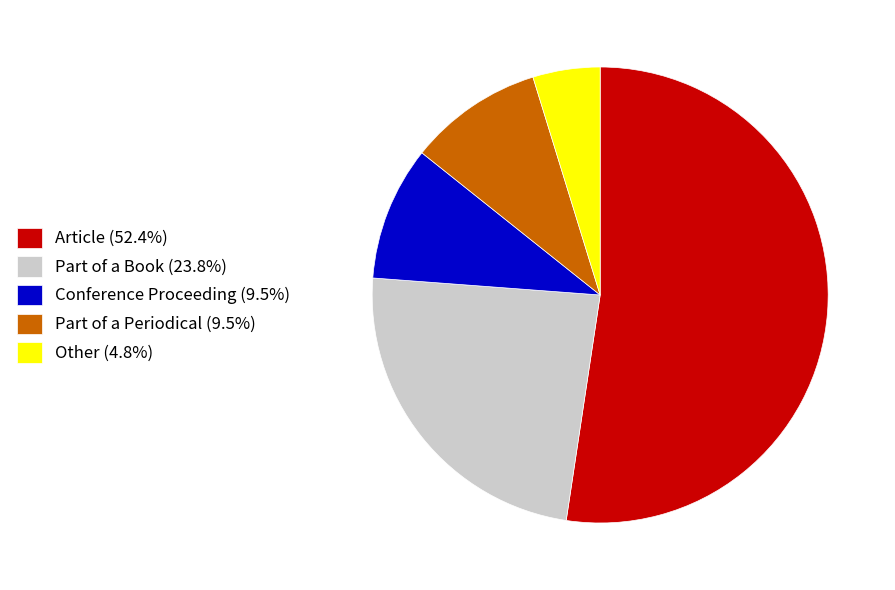

Is it true that Conference Proceeding is 10% of the pie?

True